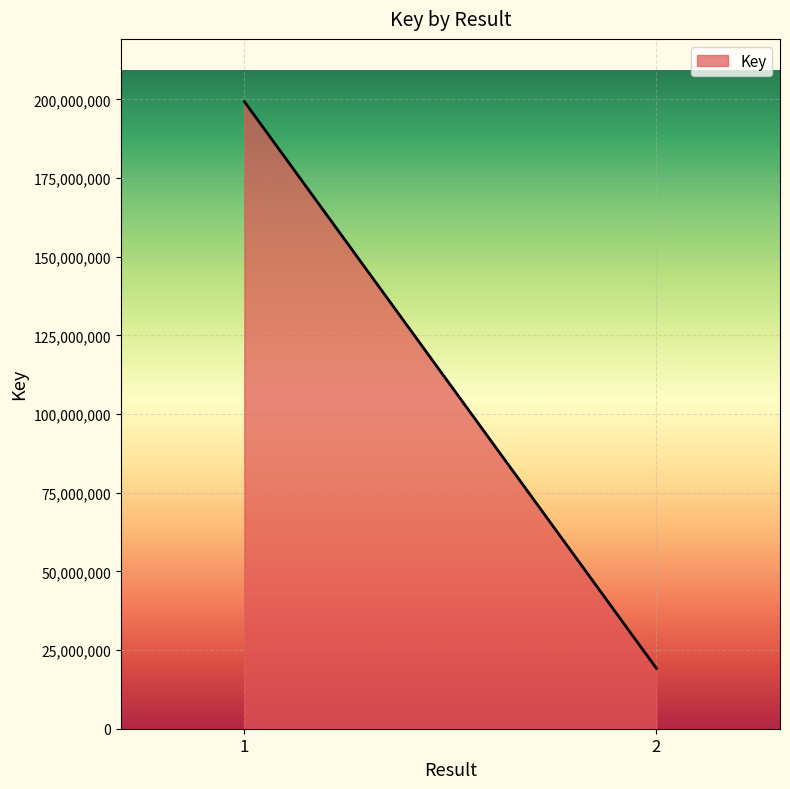

What is the difference between the maximum and minimum values?

180111373